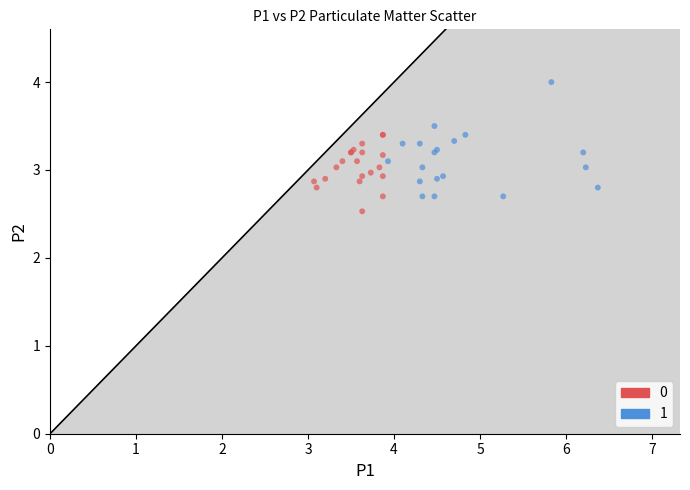

What are all the series names shown in the legend?

0, 1